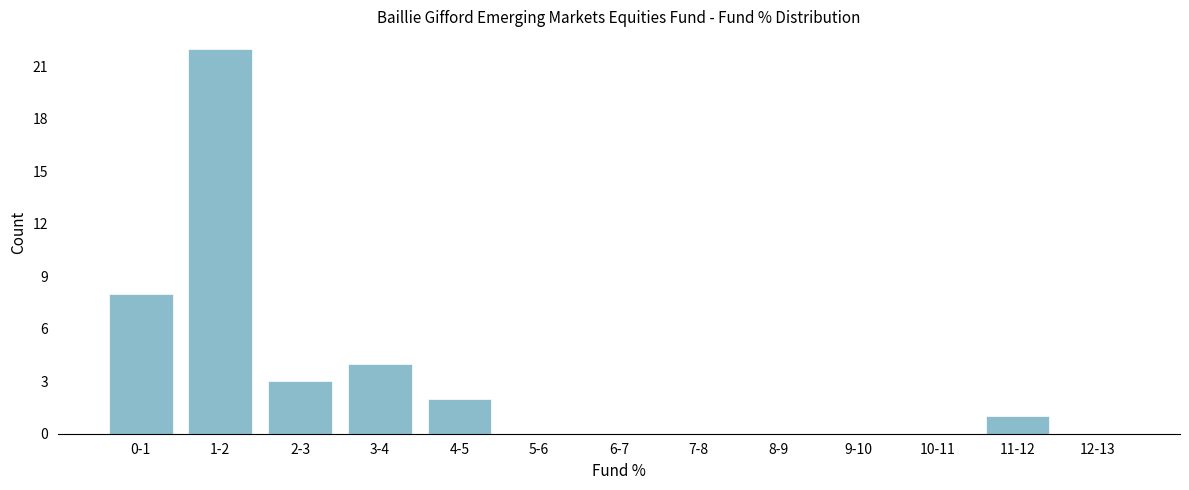

Reading left to right, transcribe all the data shown in this chart.

0-1=8	1-2=22	2-3=3	3-4=4	4-5=2	5-6=0	6-7=0	7-8=0	8-9=0	9-10=0	10-11=0	11-12=1	12-13=0